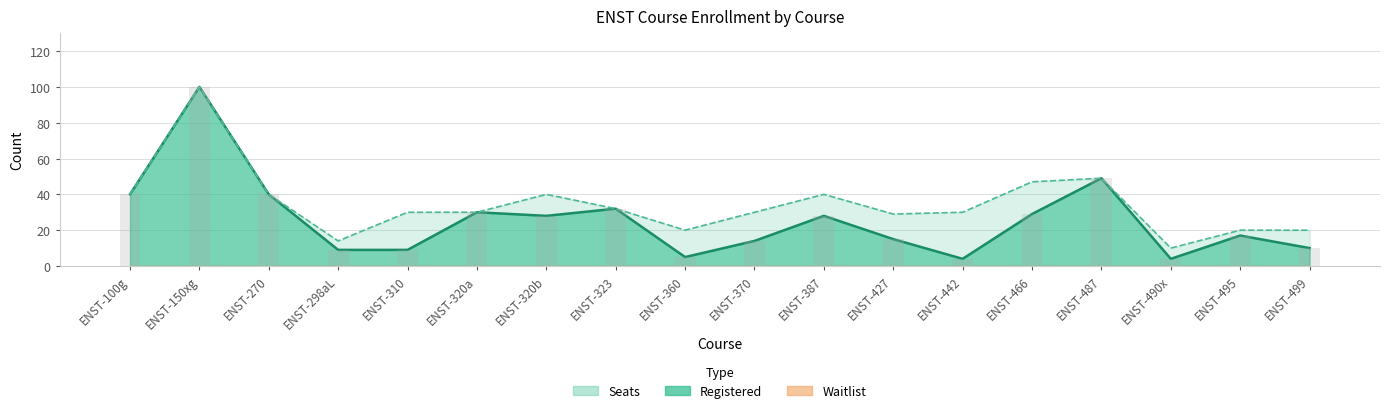

The value of Seats at ENST-323 is 20. True or false?

False